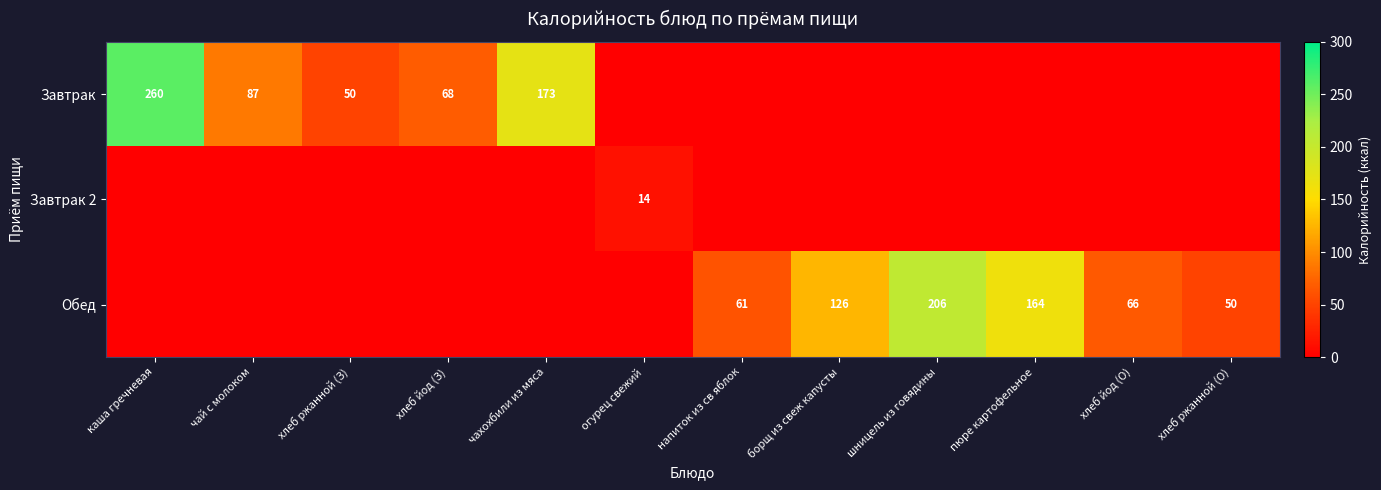

At which label is Завтрак 2 closest to 7?

каша гречневая